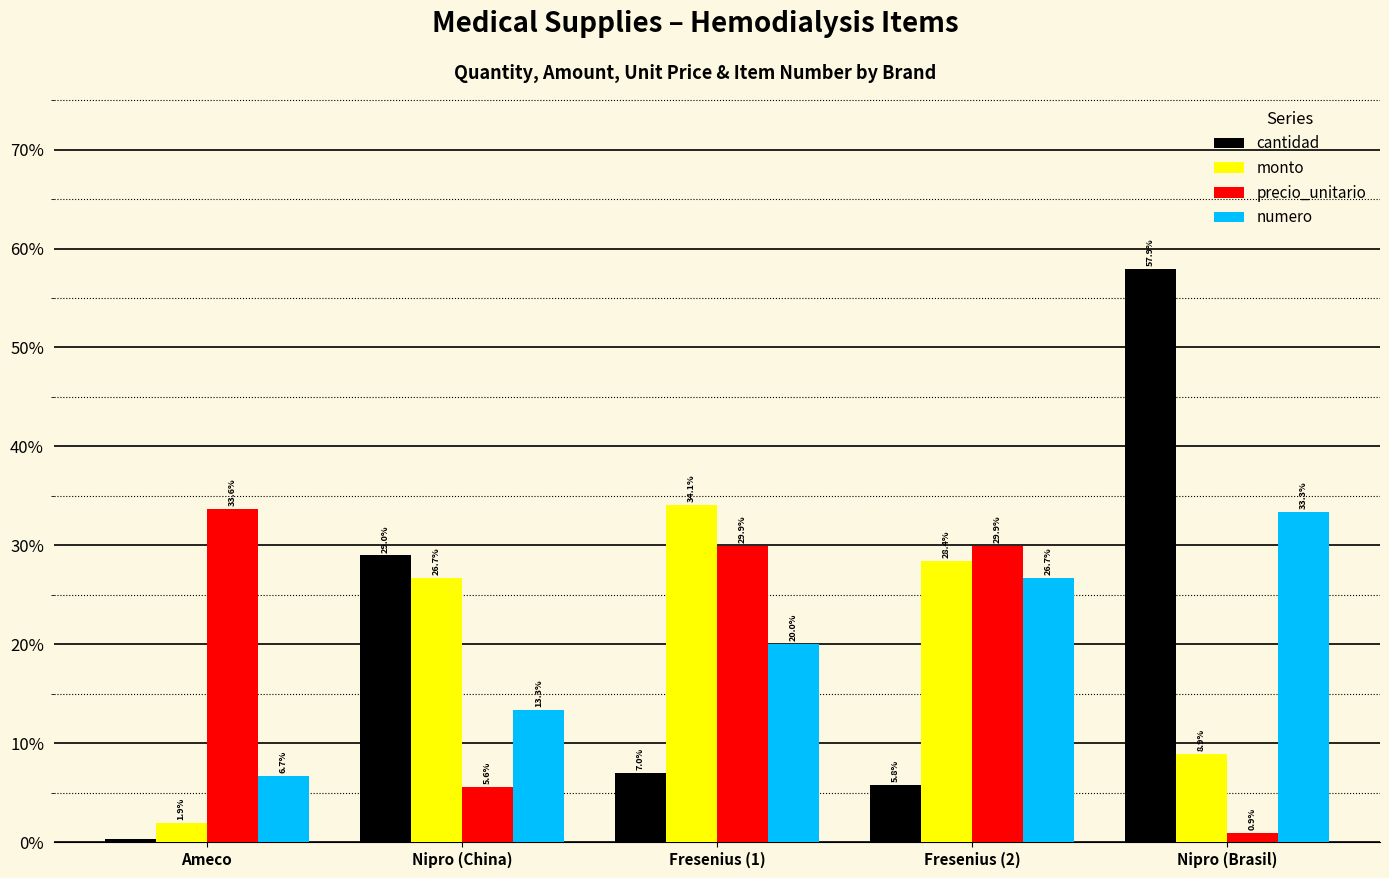

Reading left to right, what are all the values shown in this chart?

cantidad: 0.0	0.3	0.1	0.1	0.6
monto: 0.0	0.3	0.3	0.3	0.1
precio_unitario: 0.3	0.1	0.3	0.3	0.0
numero: 0.1	0.1	0.2	0.3	0.3